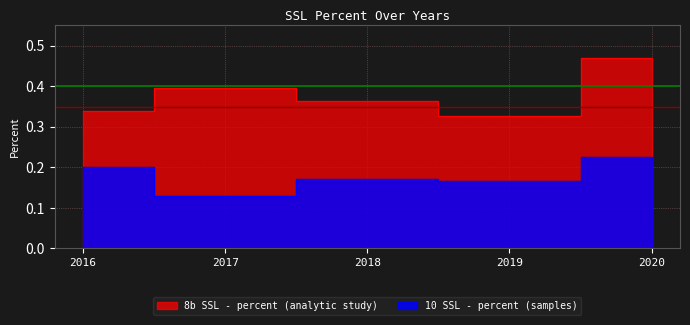

Is the value of 8b SSL - percent (analytic study) at 2016 greater than the value of 10 SSL - percent (samples) at 2018?

Yes